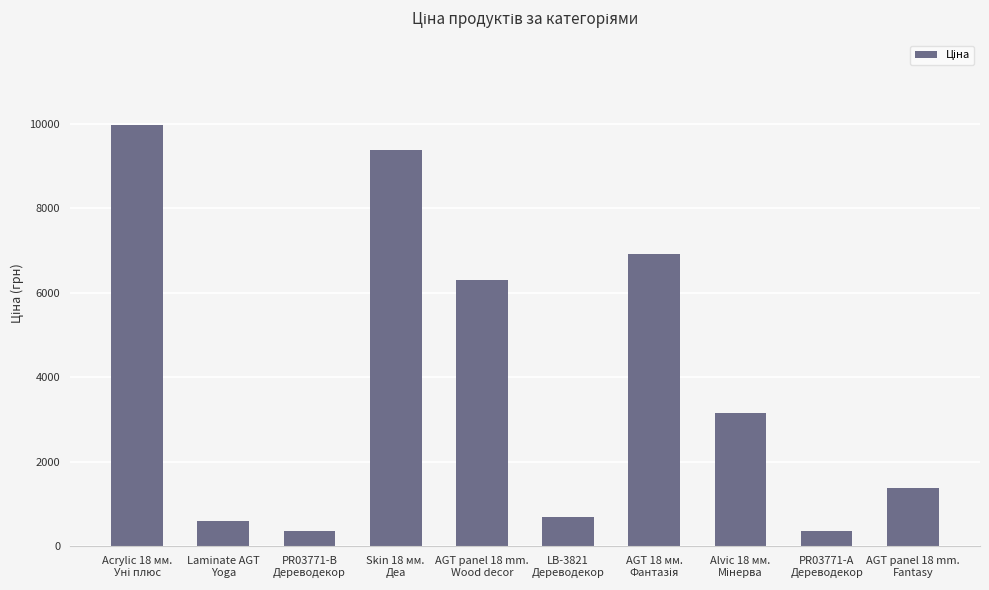

What is the difference between the maximum and minimum values?

9615.1